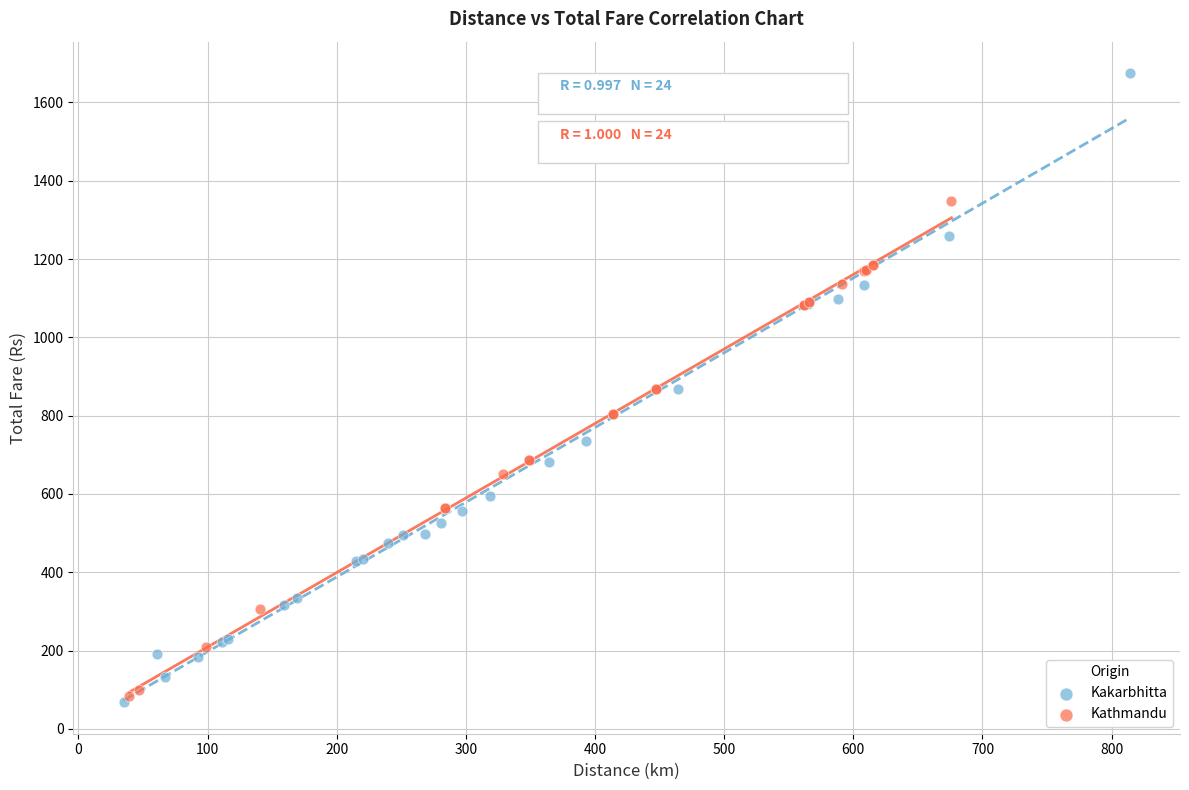

Which series contains the highest Y value?

Kakarbhitta